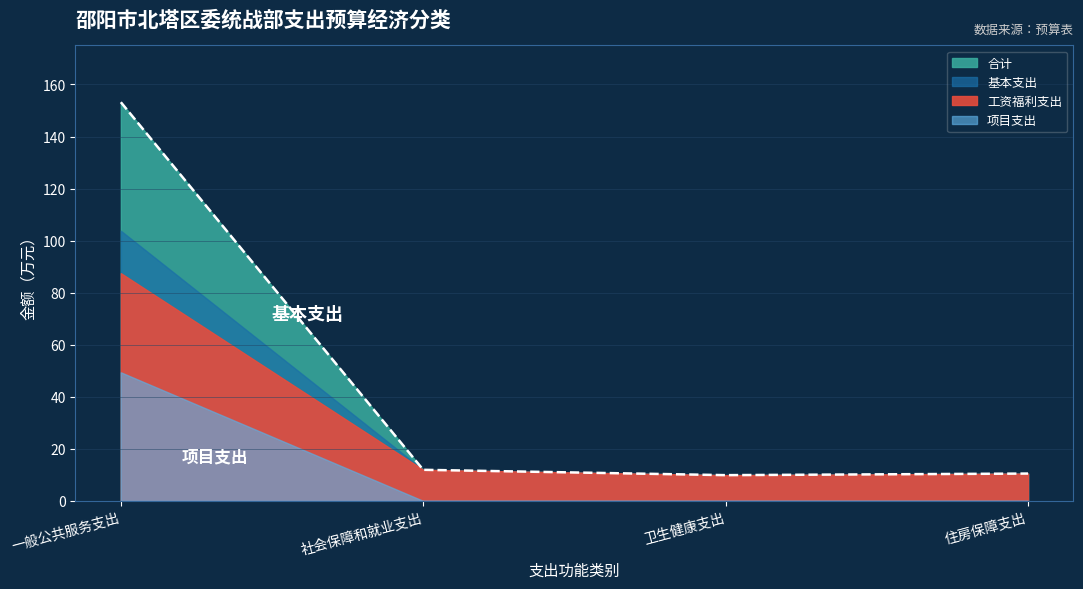

What is the value of the 合计 point at the 3rd from the left?

9.9